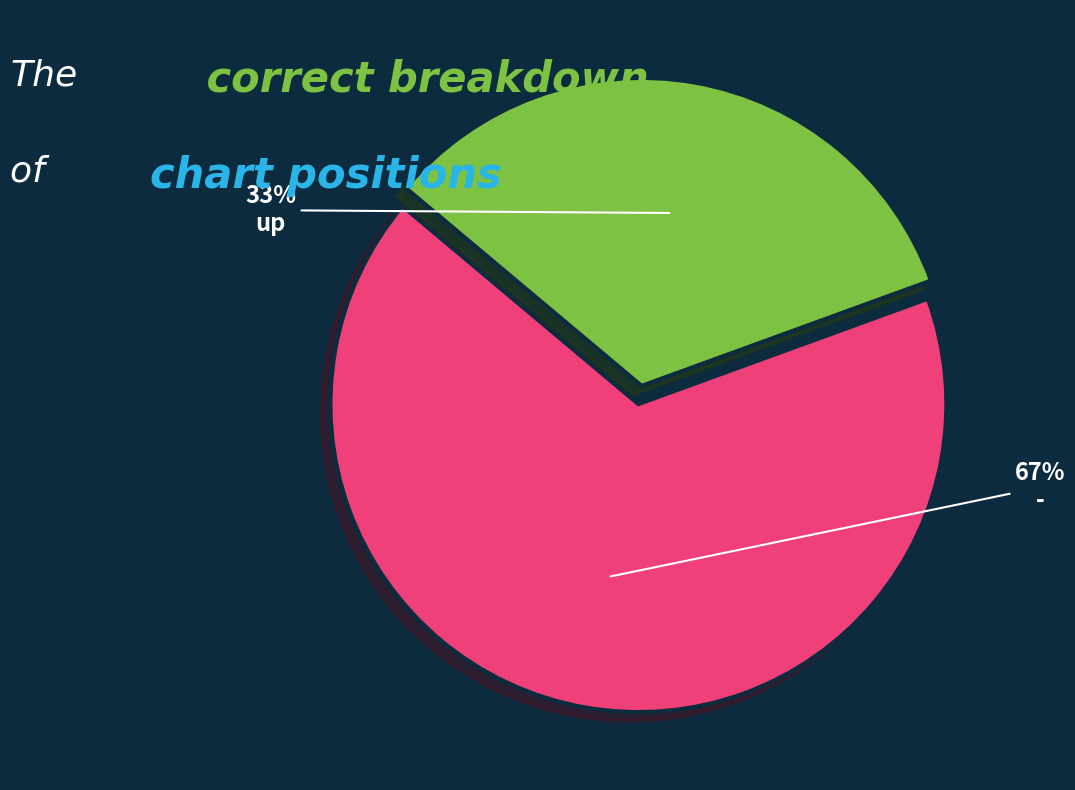

To the nearest percent, what percentage of the pie is -?

67%